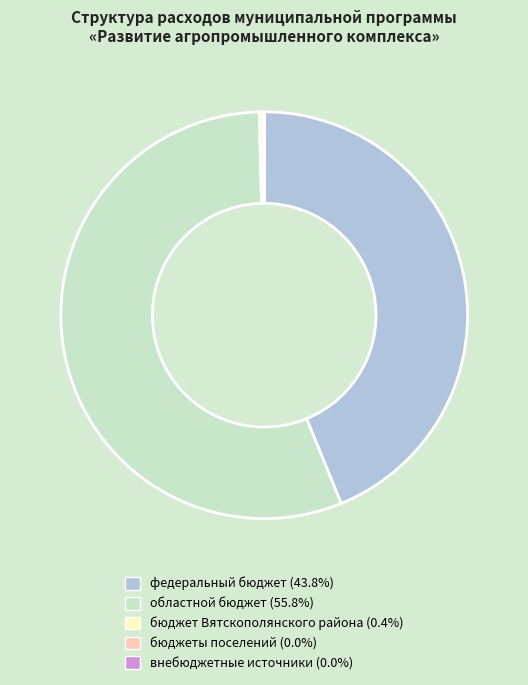

What is the largest slice in the pie chart?

областной бюджет